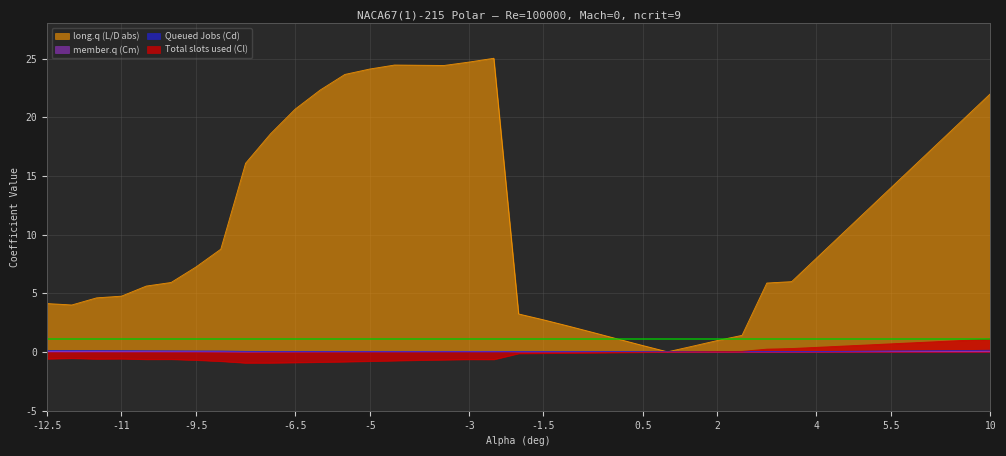

Between which two adjacent categories do long.q (L/D abs) and Queued Jobs (Cd) first intersect?

0.5 and 1